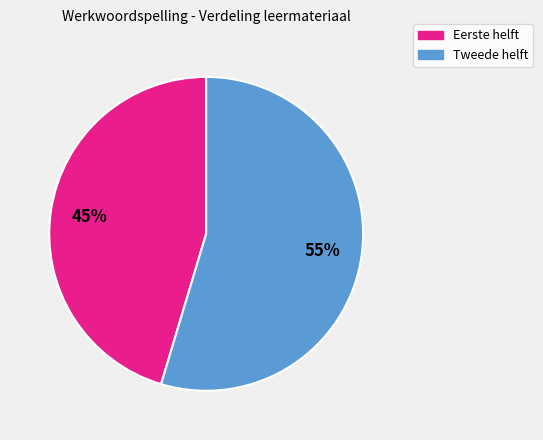

To the nearest percent, what is the average slice percentage?

50%